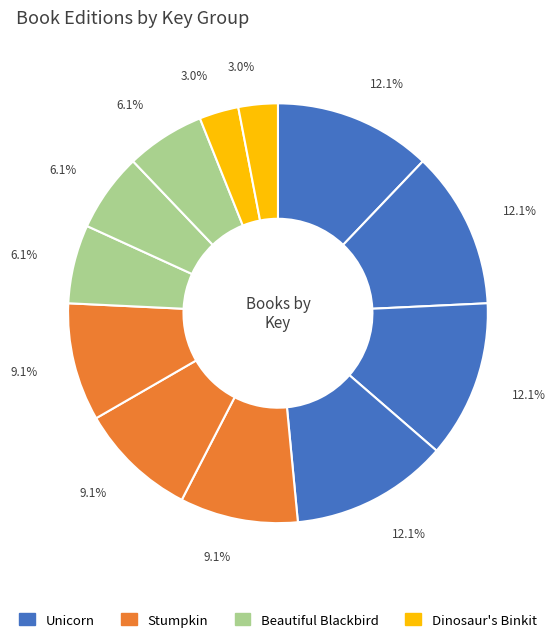

Is there a majority slice in this chart?

No